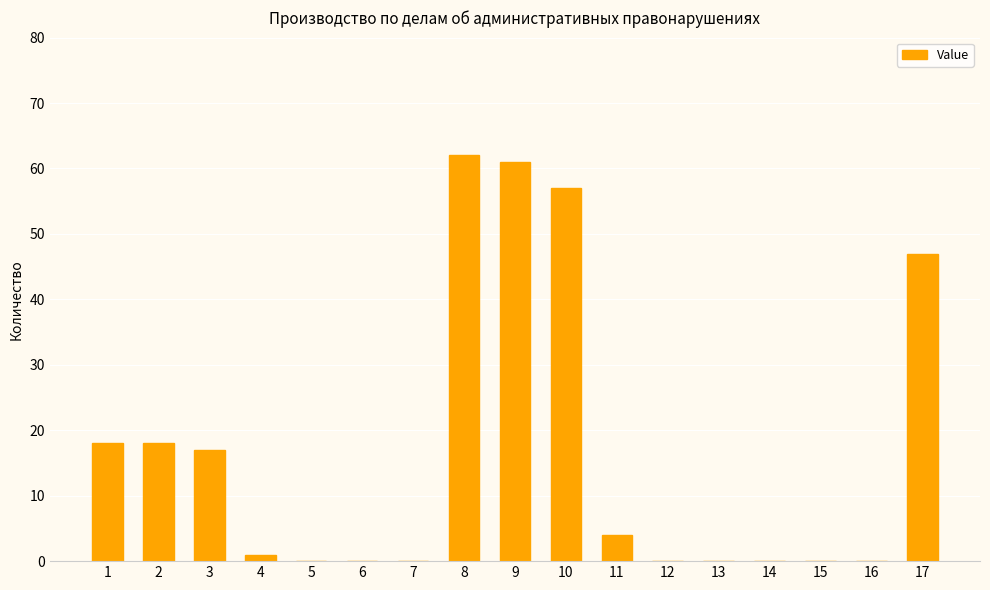

What is the sum of all values?

285